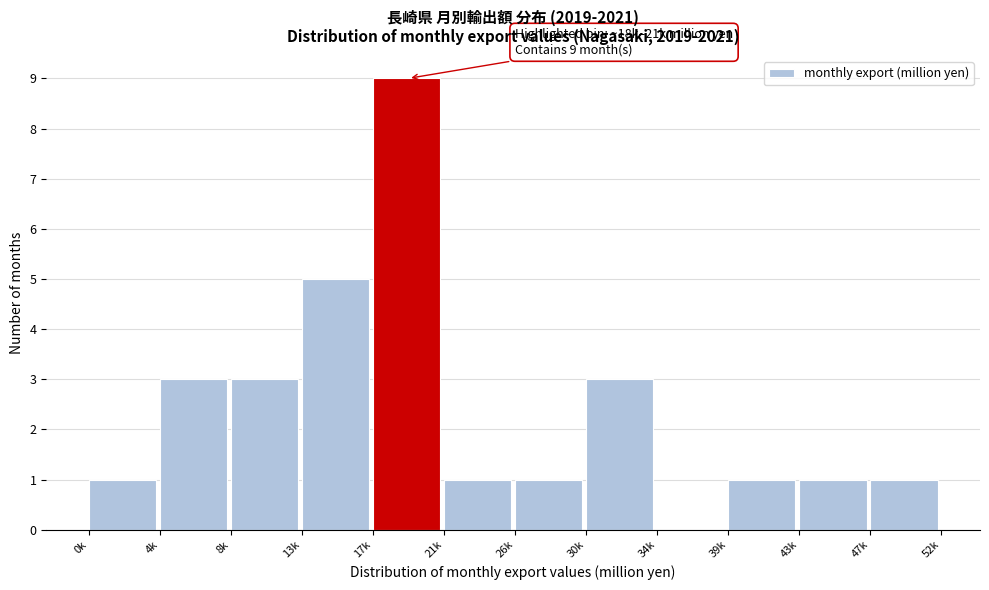

Reading right to left, transcribe all the data shown in this chart.

47k=1	43k=1	39k=1	34k=0	30k=3	26k=1	21k=1	17k=9	13k=5	8k=3	4k=3	0k=1